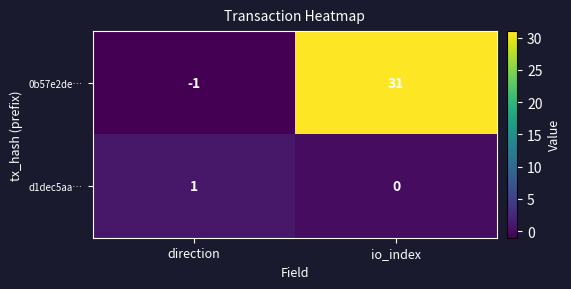

Which series has the widest spread of values?

0b57e2de…